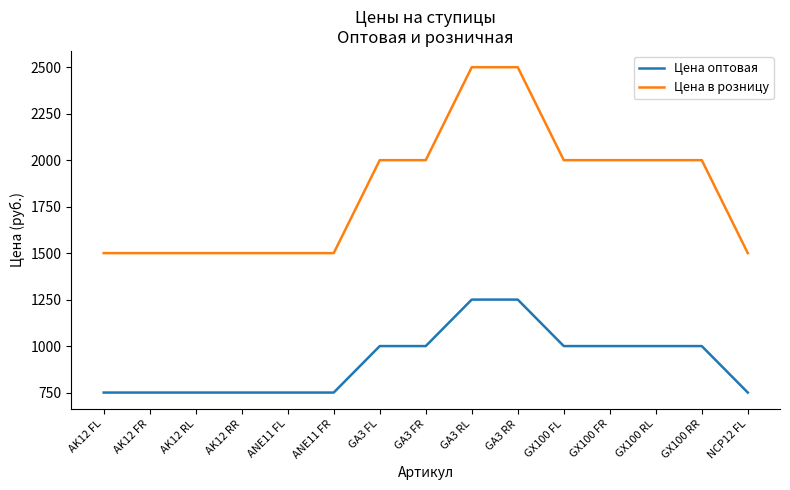

At how many categories does at least one series exceed 920?

15